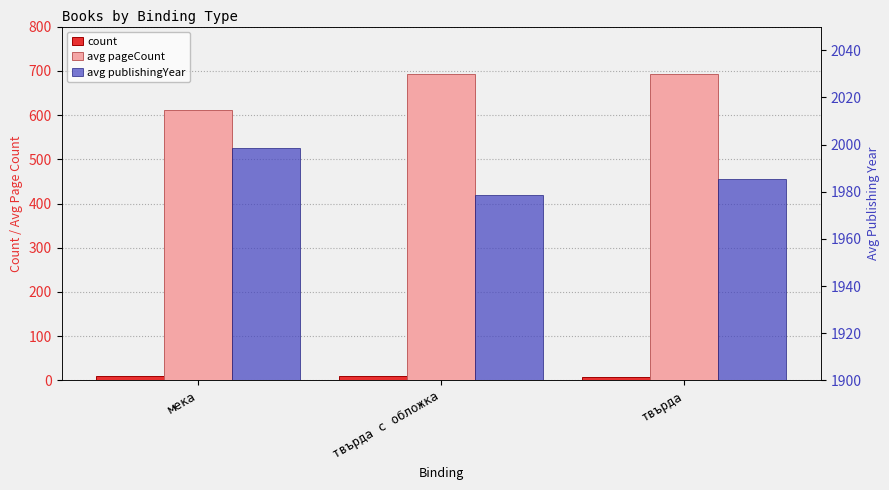

What is the sum of the avg pageCount values at твърда and твърда с обложка?

1386.9